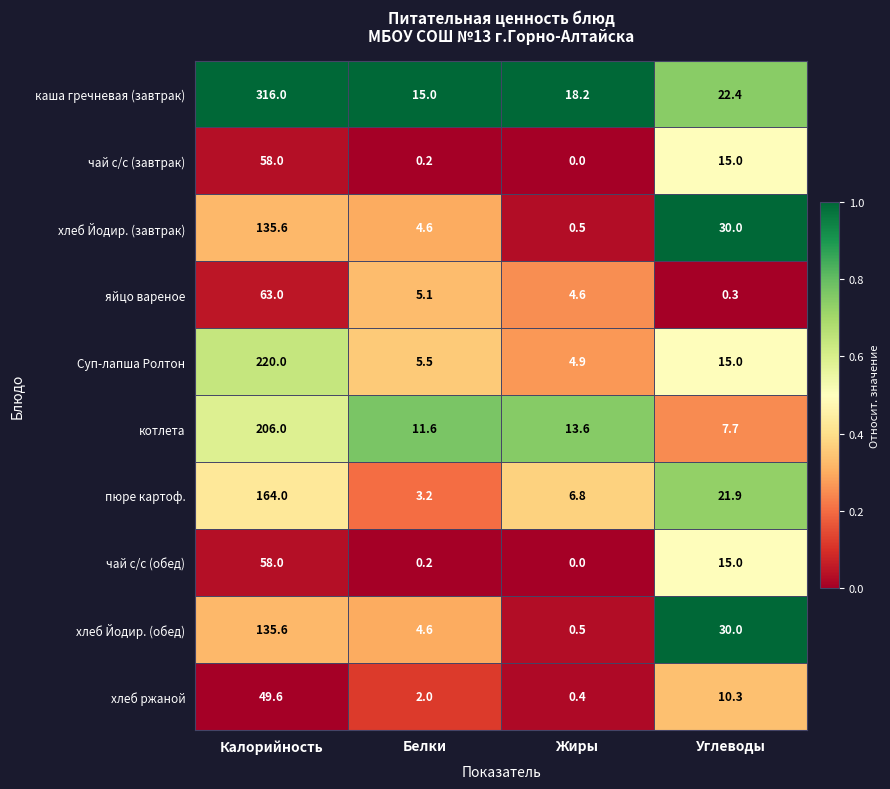

At which label does чай с/с (обед) first exceed 15?

Калорийность